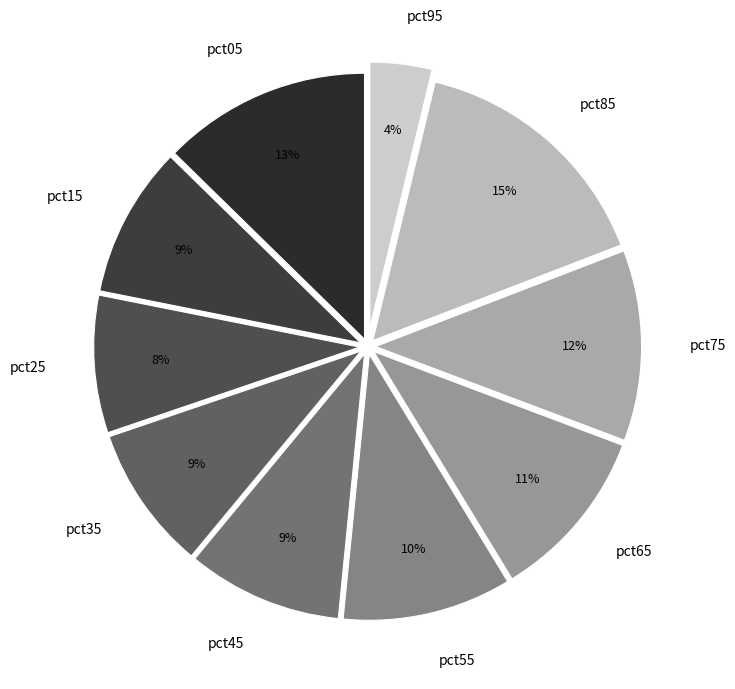

To the nearest percent, what percentage of the pie is pct05?

13%